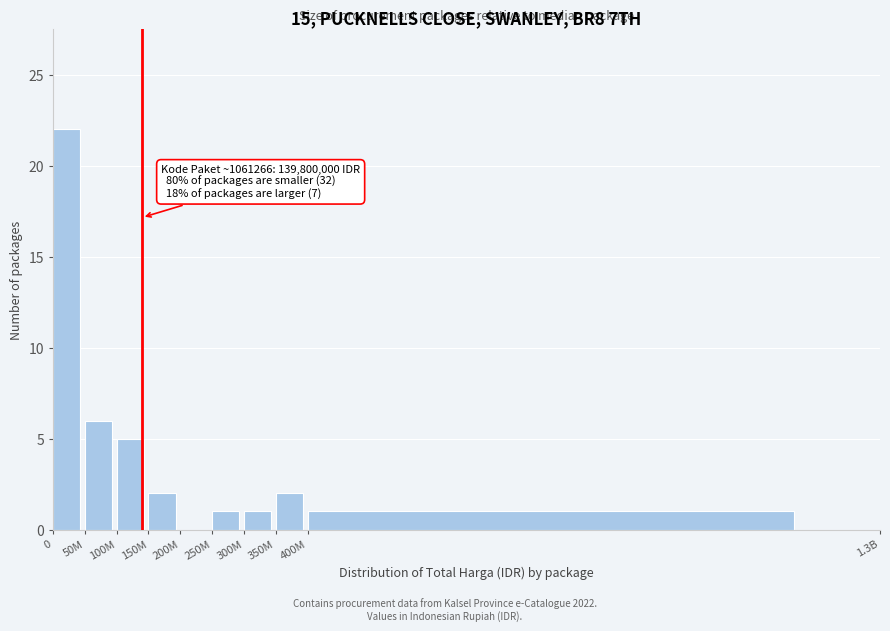

Reading left to right, list all the values displayed in this chart.

0=22	50M=6	100M=5	150M=2	200M=0	250M=1	300M=1	350M=2	400M=1